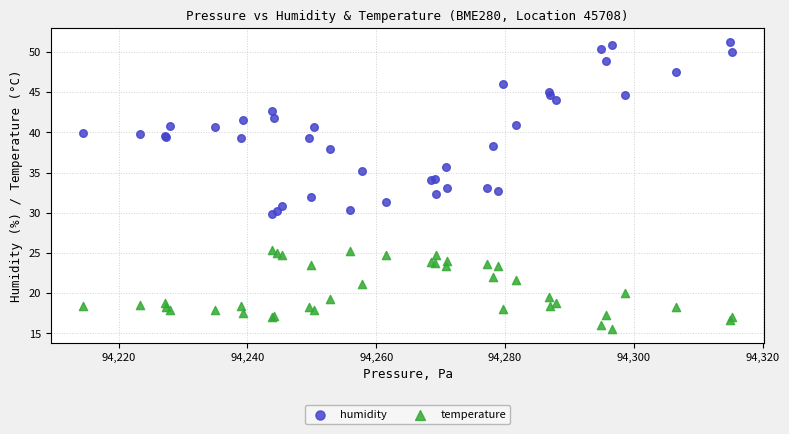

Which series has the largest Y range (max minus min)?

humidity